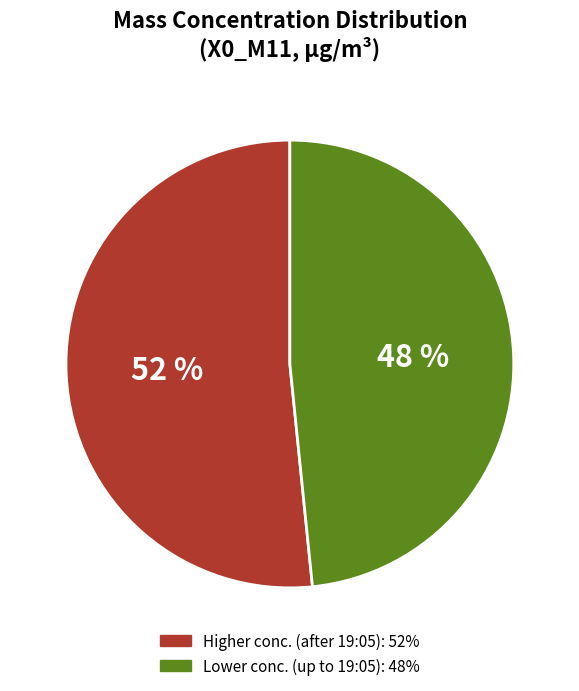

To the nearest percent, what is the average slice percentage?

50%